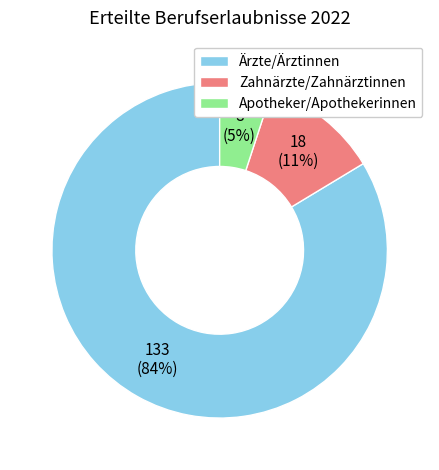

True or false: Apotheker/Apothekerinnen accounts for 1% of the total.

False